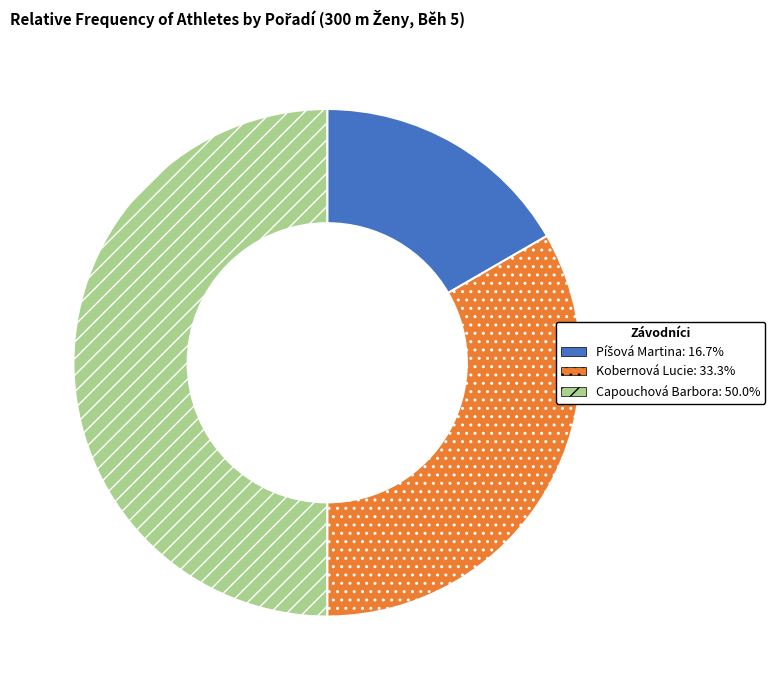

Does Kobernová Lucie represent more than half of the total?

No